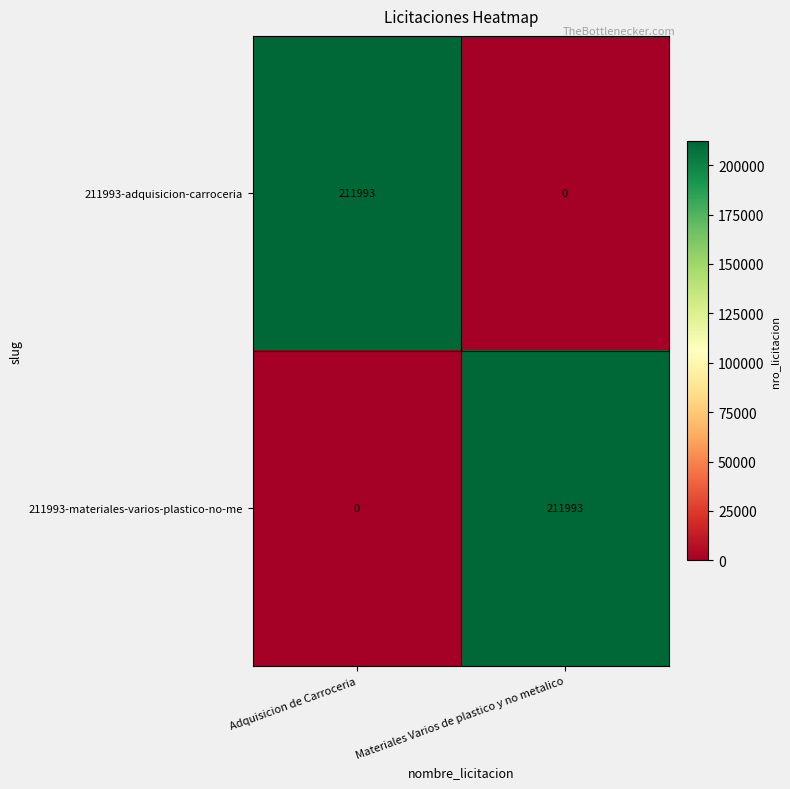

What is the maximum value shown in the chart?

211993